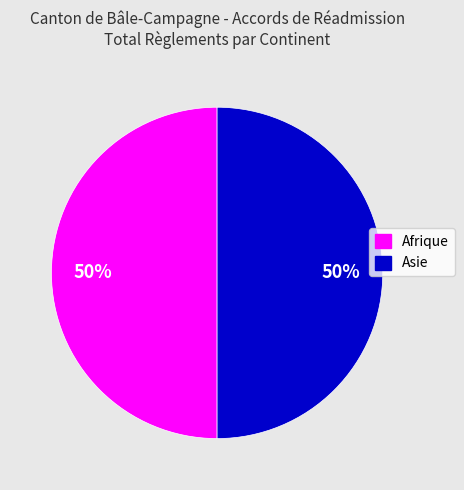

To the nearest percent, what is the average slice percentage?

50%